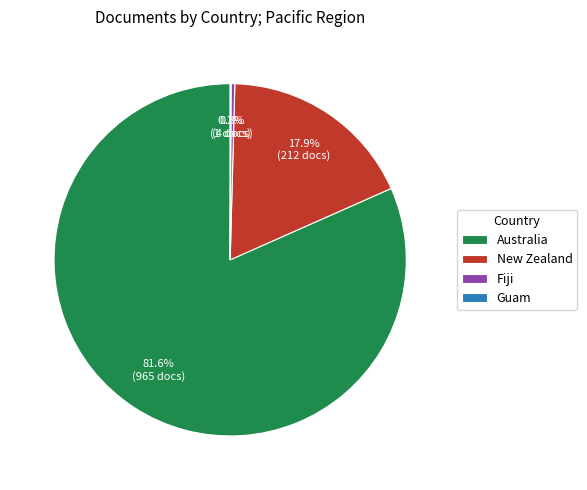

Do New Zealand and Australia together represent more than half of the pie?

Yes